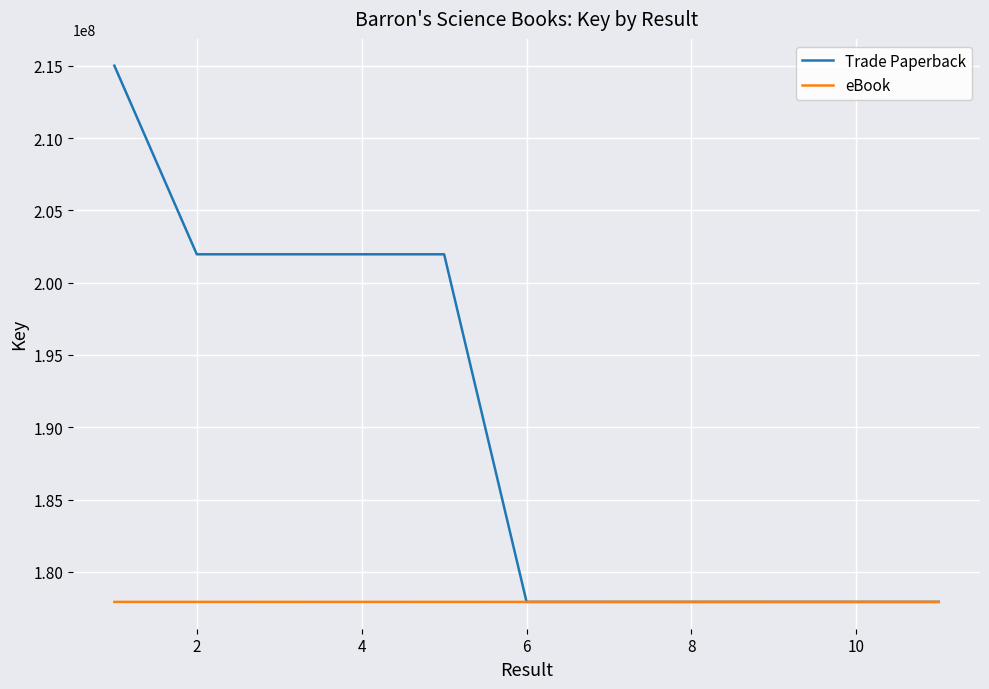

What is the difference between the maximum and minimum values in the Trade Paperback series?

37071094